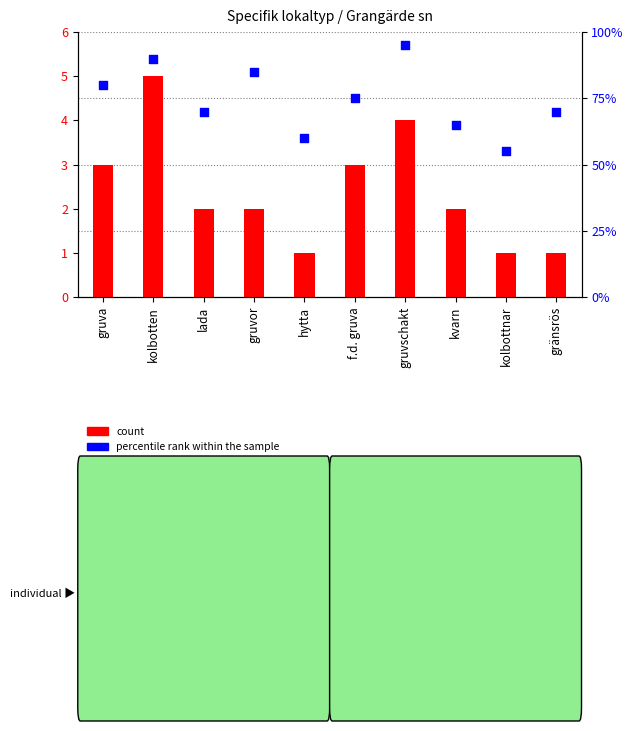

What is the total value across all series at hytta?

61